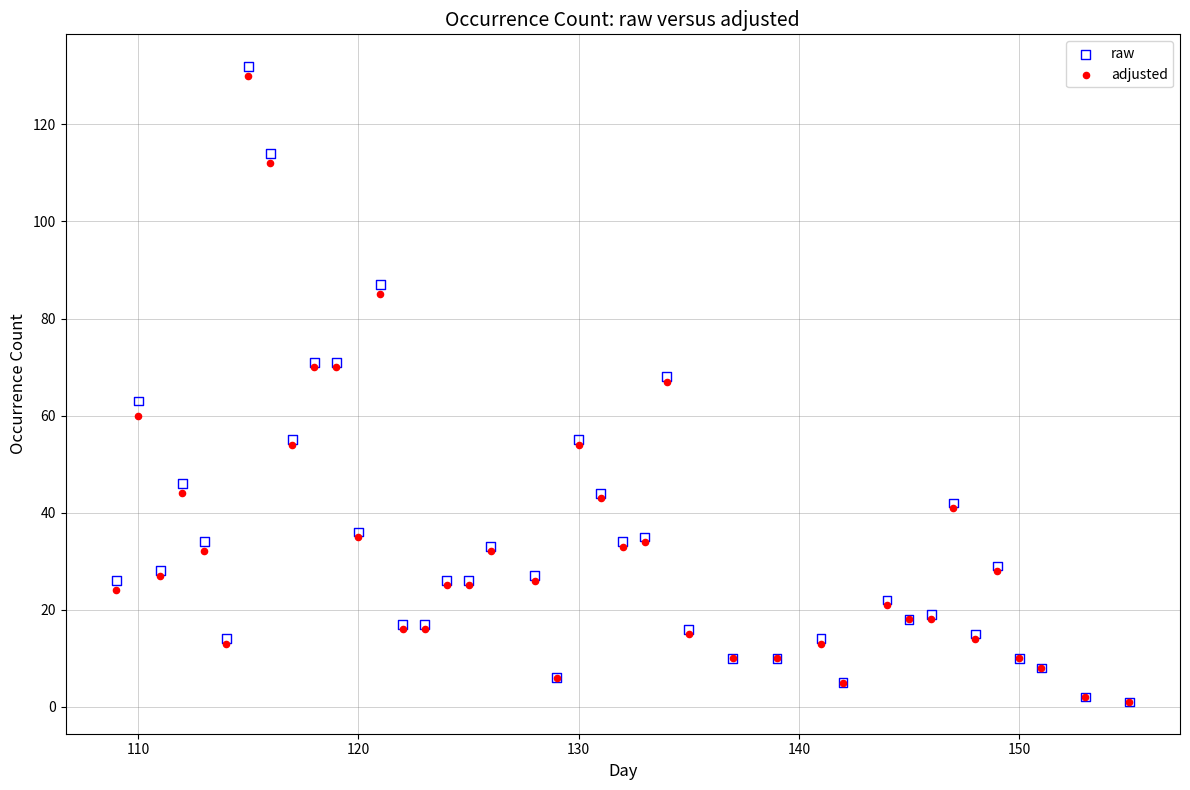

Which series contains the highest Y value?

raw